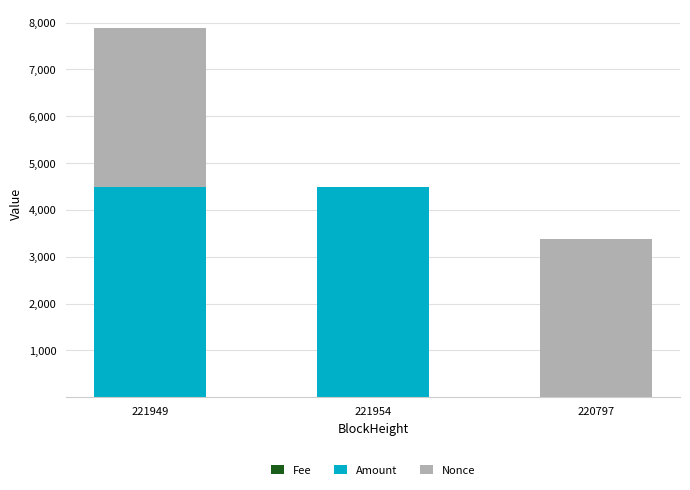

How many distinct data groups are displayed?

3